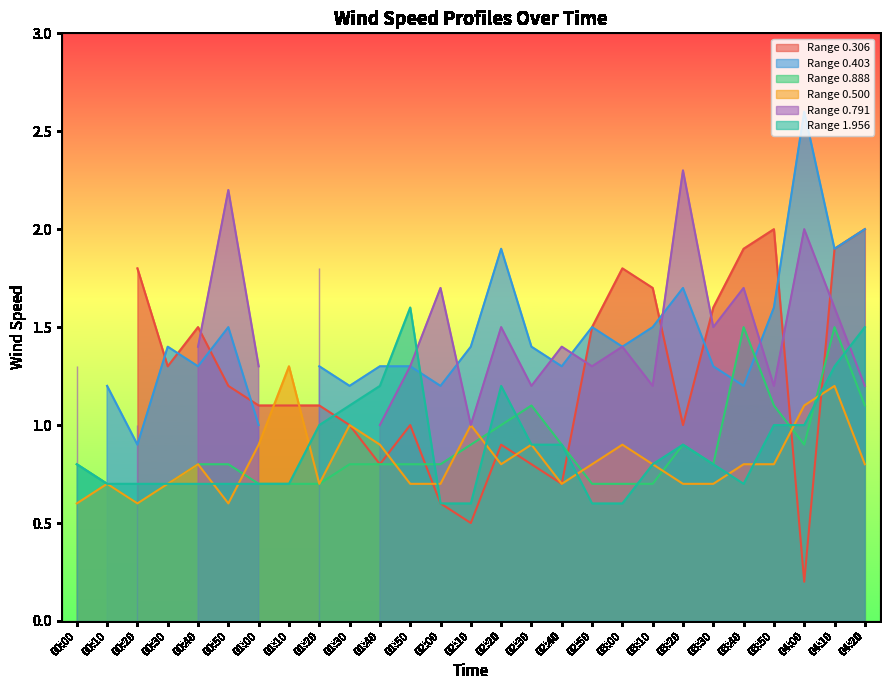

The value of Range 1.956 at 02:40 is 0.9. True or false?

True